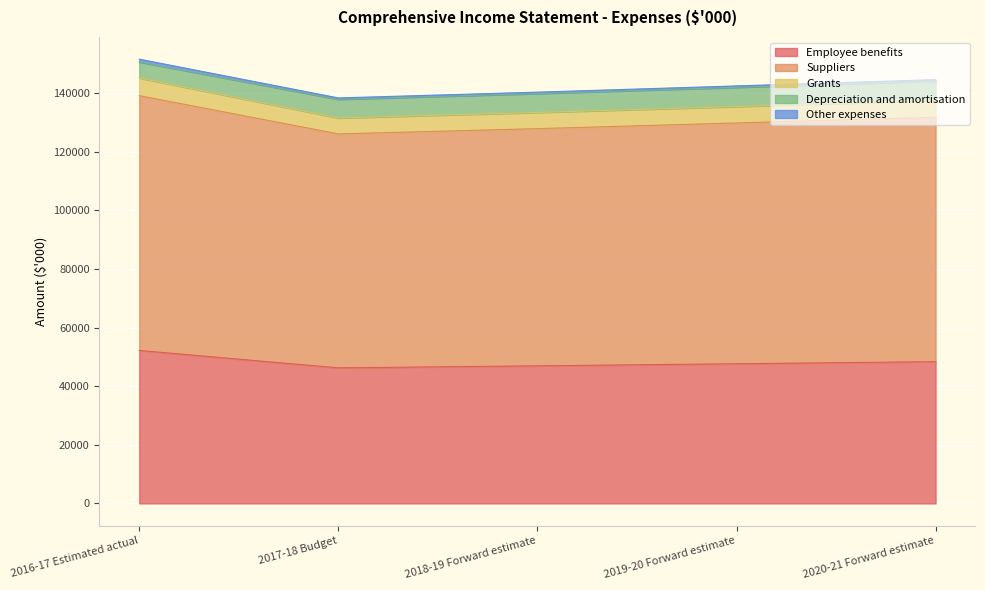

Which category has the highest value in the Employee benefits series?

2016-17 Estimated actual